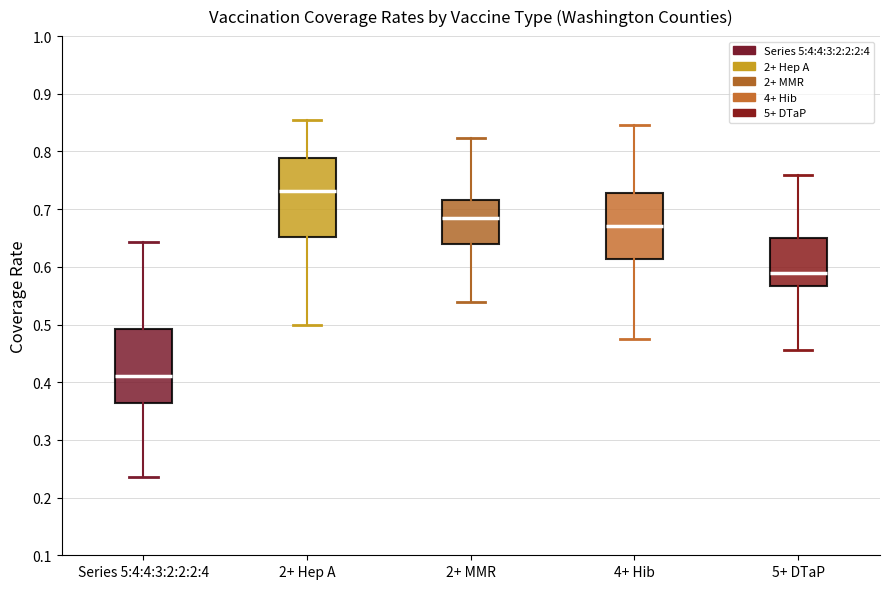

Which box's median line is the highest?

2+ Hep A